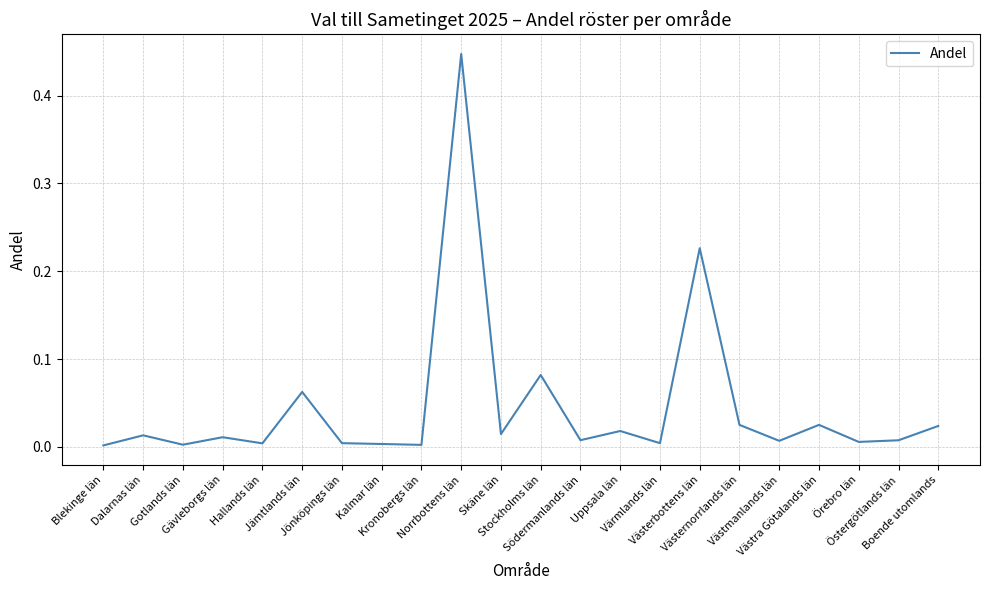

Reading right to left, transcribe all the data shown in this chart.

Boende utomlands=0.0	Östergötlands län=0.0	Örebro län=0.0	Västra Götalands län=0.0	Västmanlands län=0.0	Västernorrlands län=0.0	Västerbottens län=0.2	Värmlands län=0.0	Uppsala län=0.0	Södermanlands län=0.0	Stockholms län=0.1	Skäne län=0.0	Norrbottens län=0.4	Kronobergs län=0.0	Kalmar län=0.0	Jönköpings län=0.0	Jämtlands län=0.1	Hallands län=0.0	Gävleborgs län=0.0	Gotlands län=0.0	Dalarnas län=0.0	Blekinge län=0.0